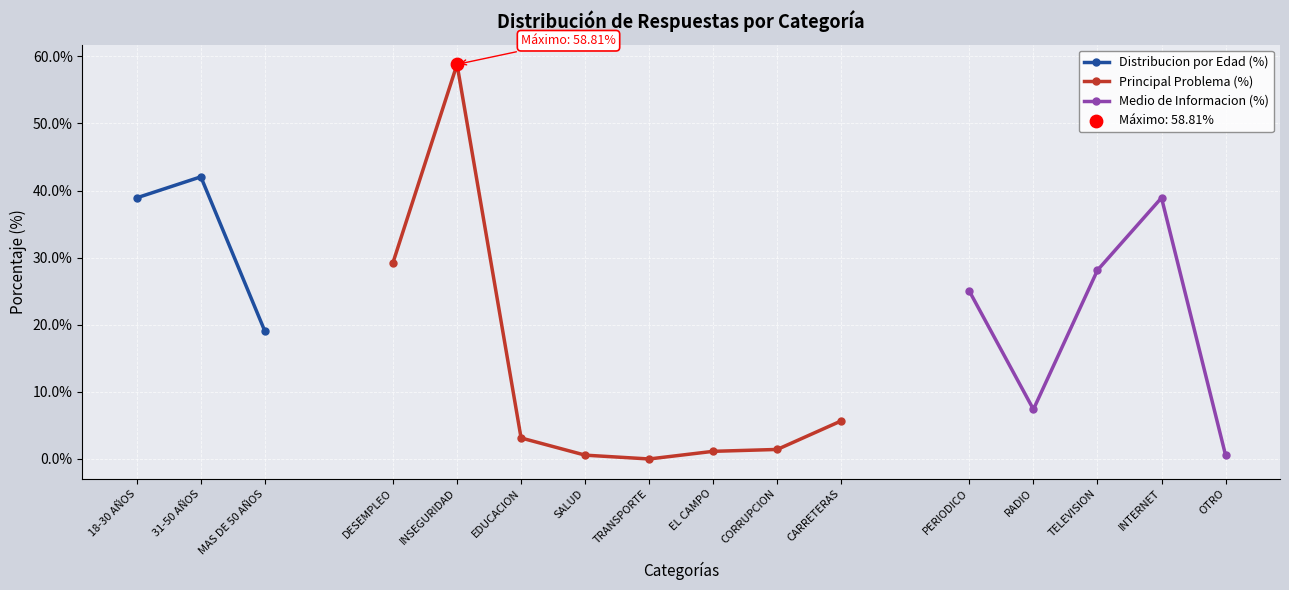

Which has a higher value, LA RADIO or CORRUPCION?

LA RADIO